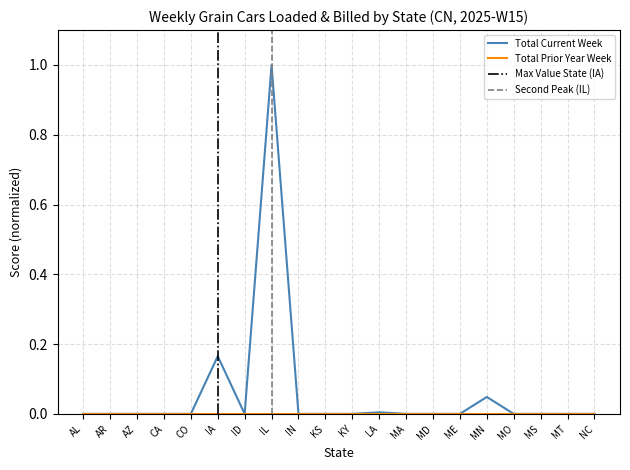

What is the label of the 16th point from the left?

MN